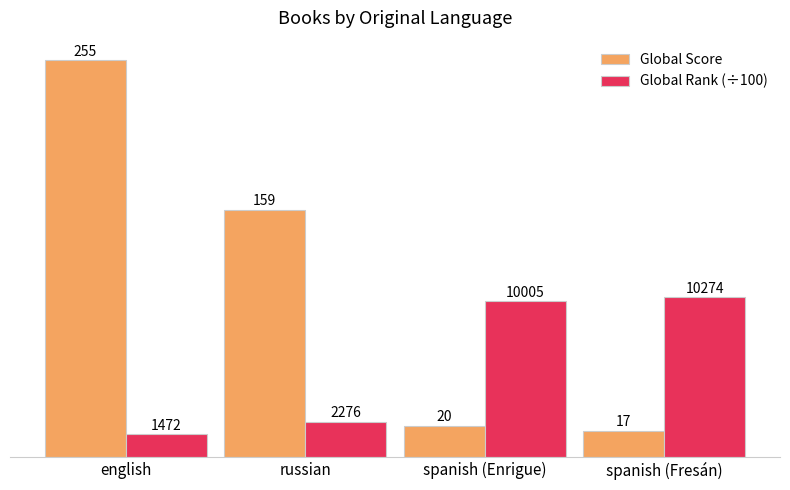

Is the value of Global Rank (÷100) at russian greater than the value of Global Score at spanish (Enrigue)?

Yes